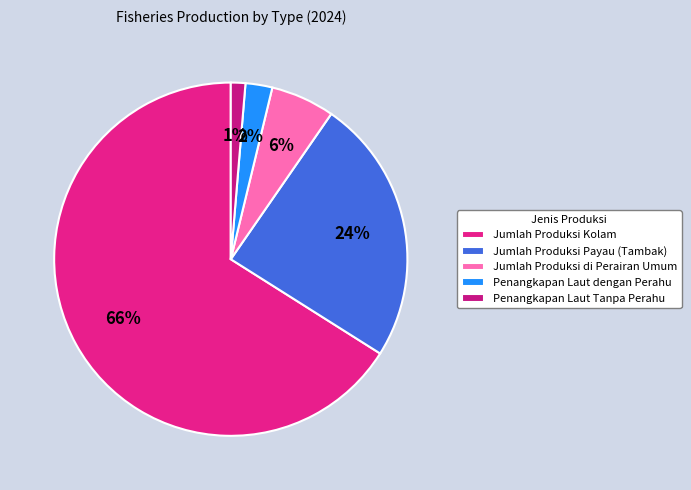

Count the number of slices in the pie.

5